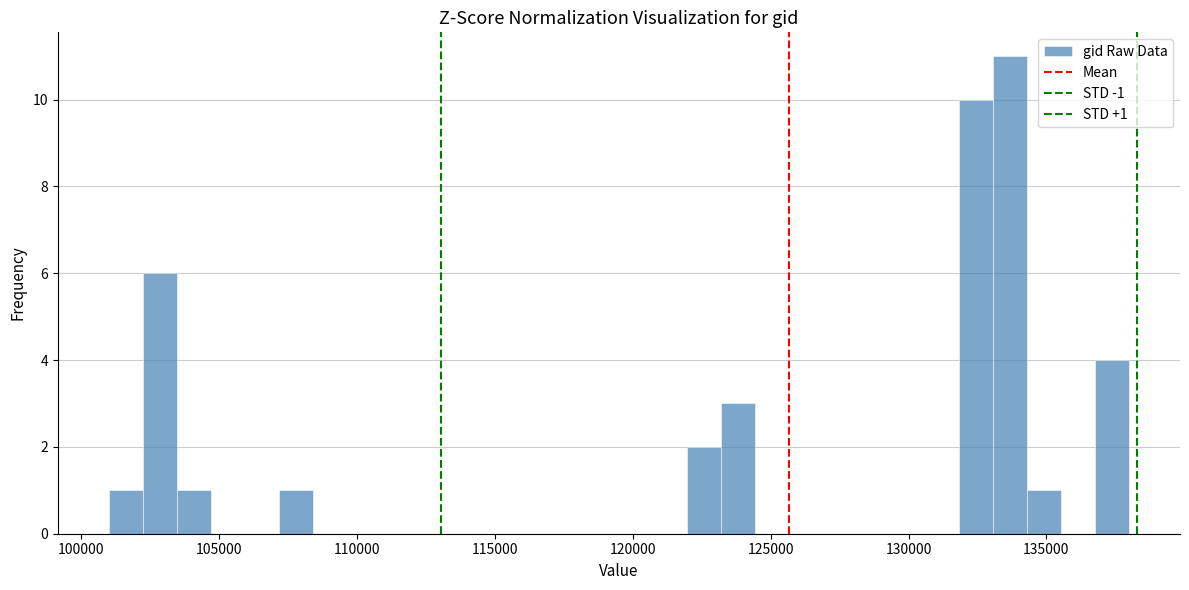

Around what value on the x-axis is the tallest bar? Give the approximate position of its centre, as read against the axis.

133500